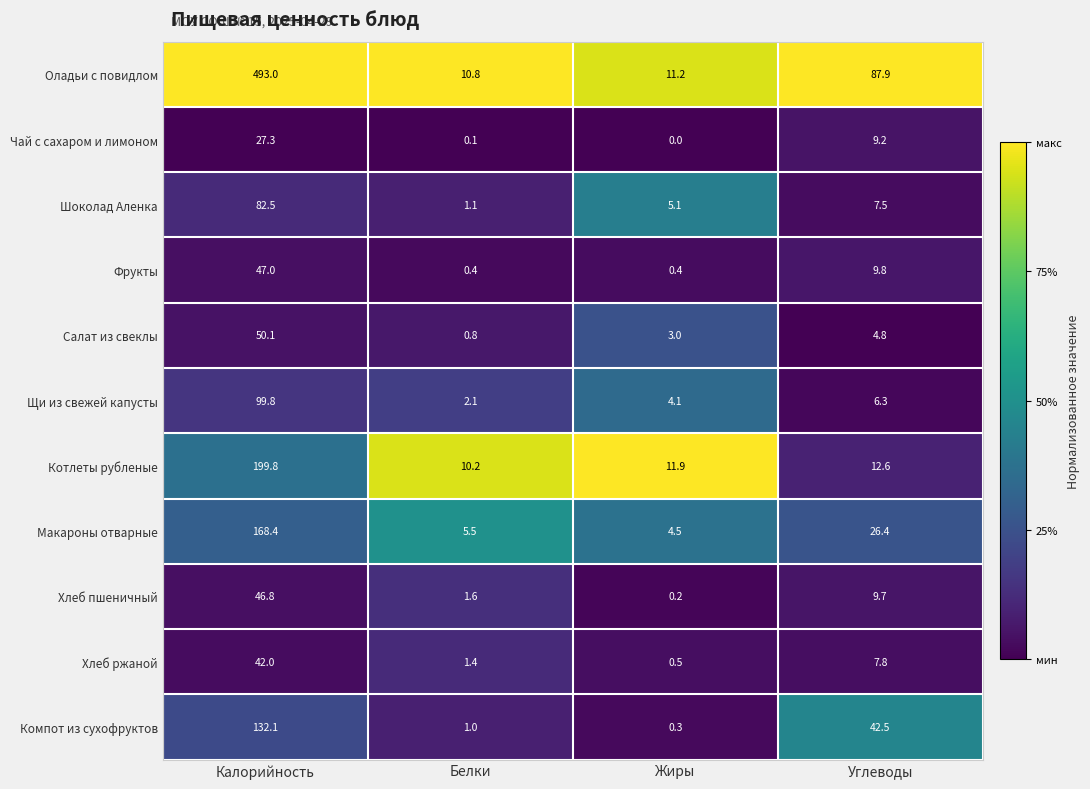

List the series in order of their peak value, highest first.

Оладьи с повидлом, Котлеты рубленые, Макароны отварные, Компот из сухофруктов, Щи из свежей капусты, Шоколад Аленка, Салат из свеклы, Фрукты, Хлеб пшеничный, Хлеб ржаной, Чай с сахаром и лимоном